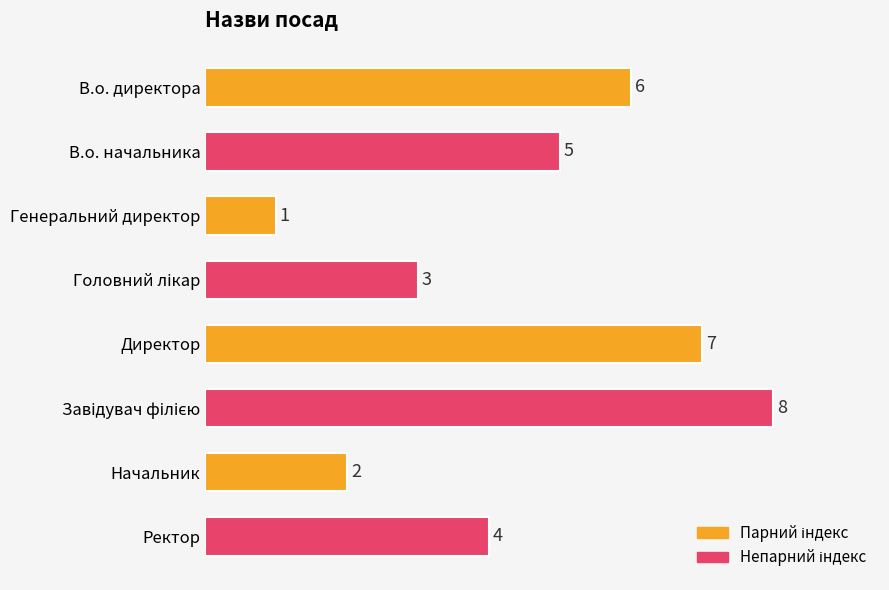

Which category has the lowest value across all series?

Генеральний директор